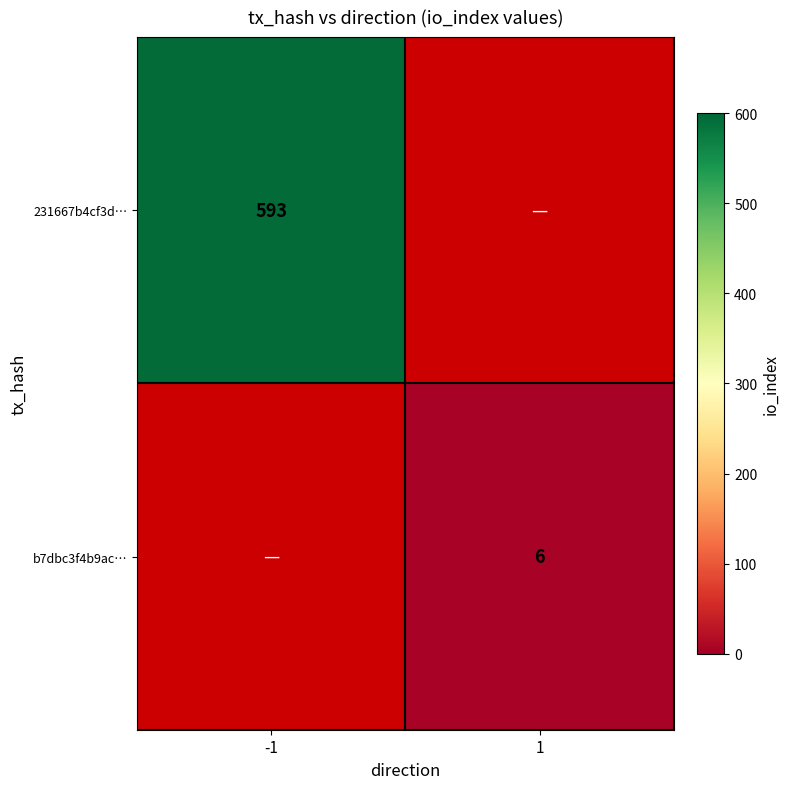

True or false: 231667b4cf3d… has a value of 169 at -1.

False